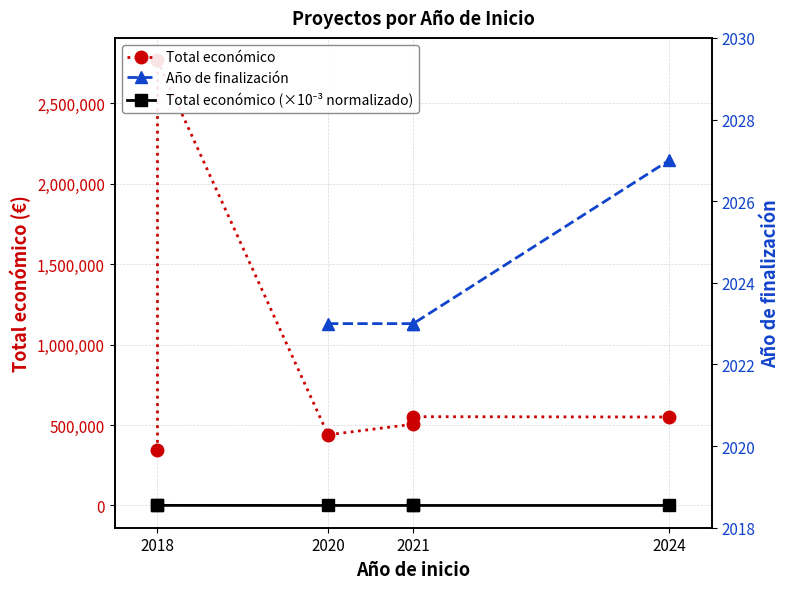

Which label corresponds to the largest value in the chart?

2018